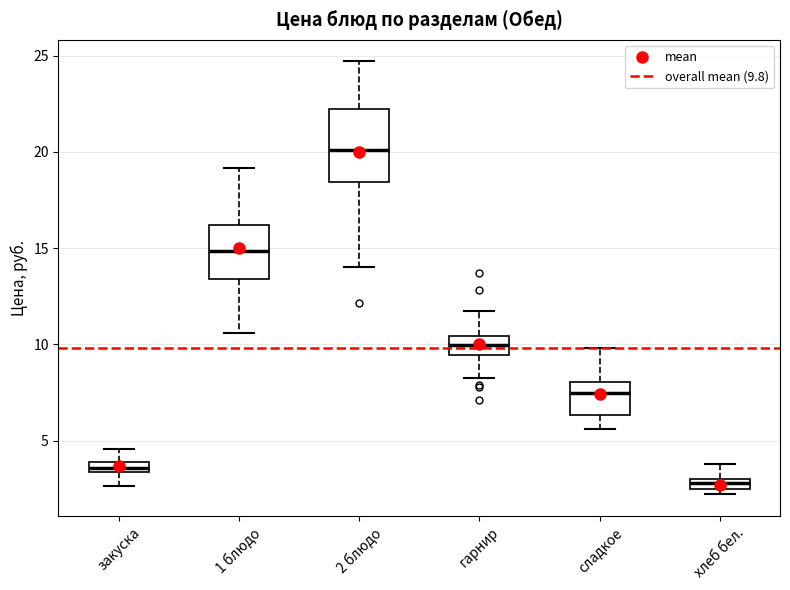

Which box's median line is the highest?

2 блюдо